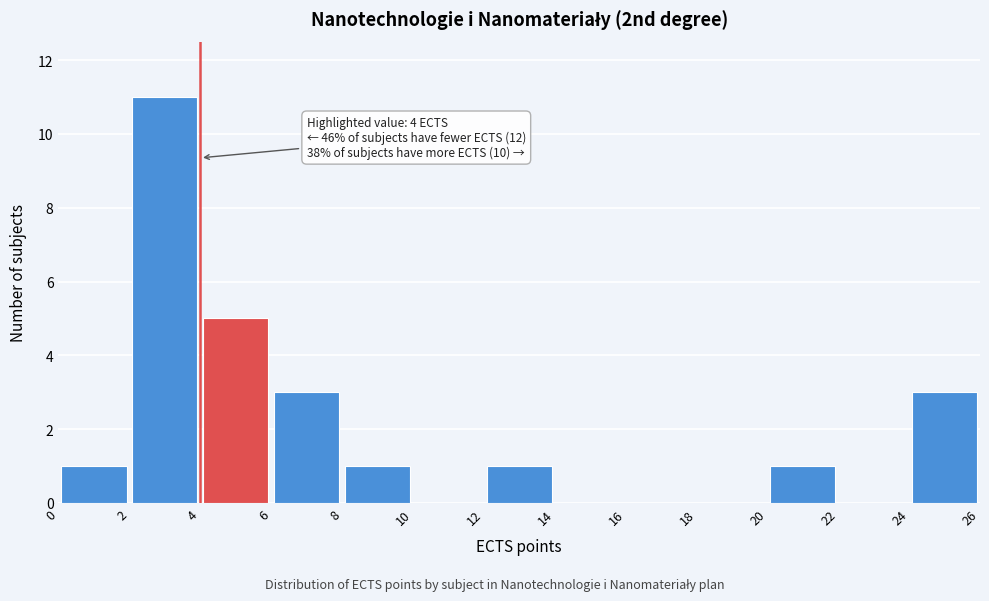

Over which range of the x-axis is the bar tallest?

2 to 4